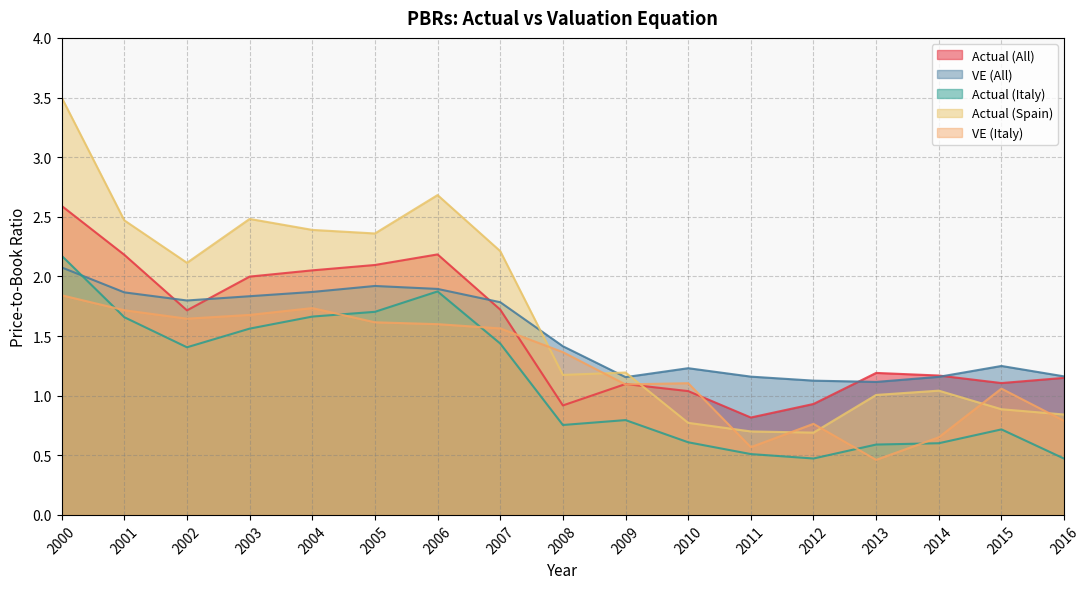

How many interior local peaks does the Actual (Spain) series have?

4